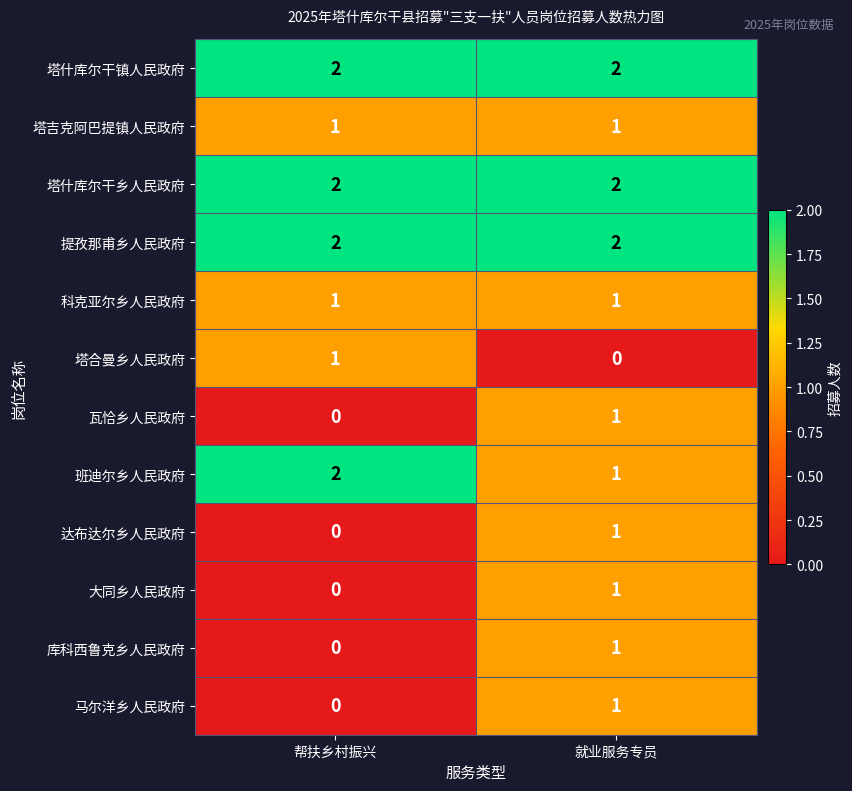

Is it true that 瓦恰乡人民政府 equals 1 at 就业服务专员?

True